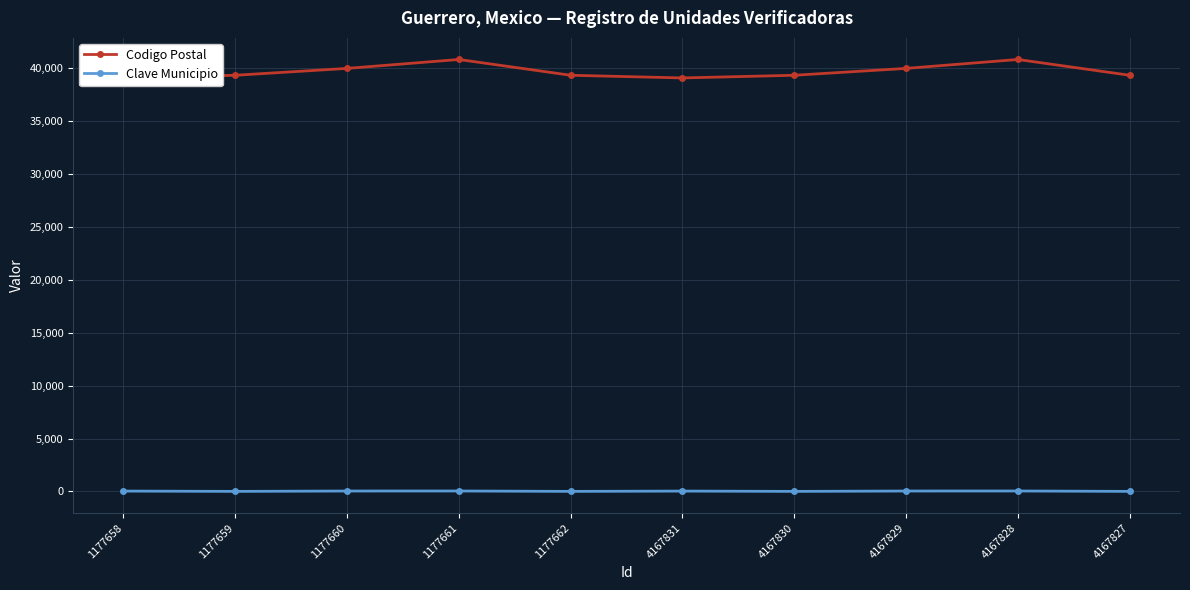

How many data points in Codigo Postal are above 39350?

4